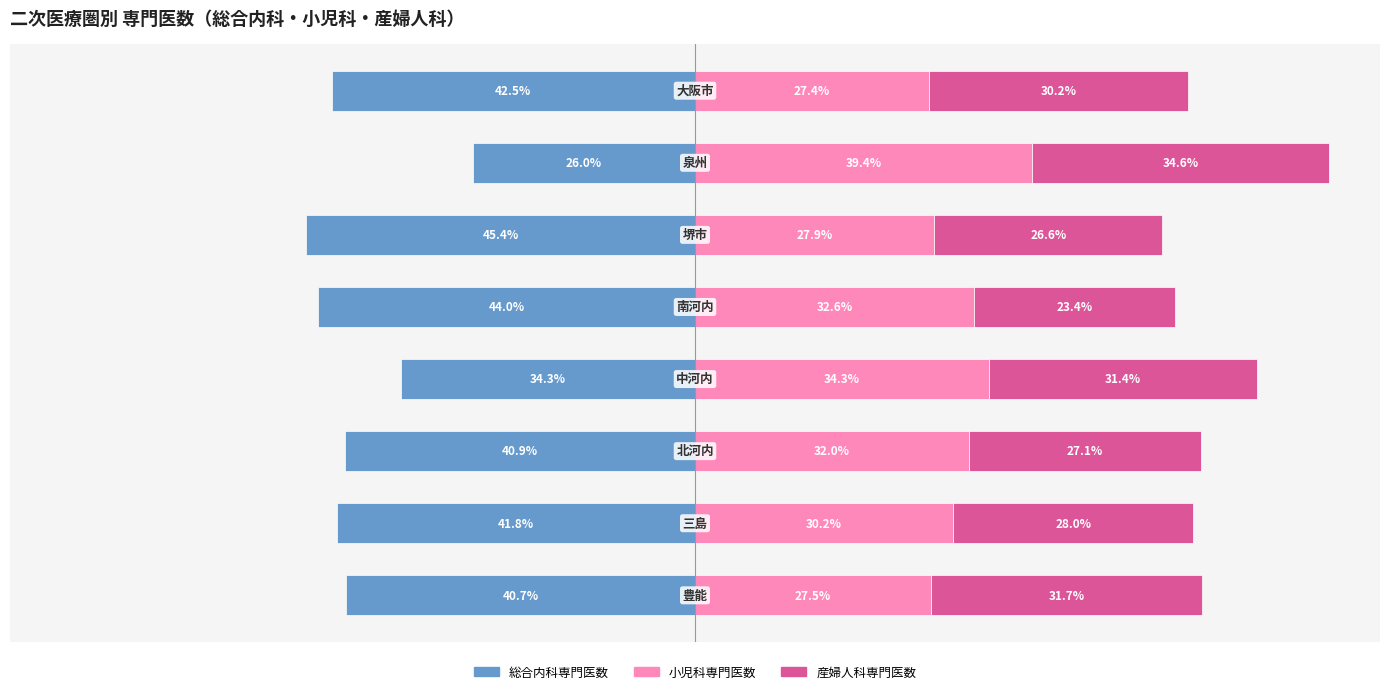

Is it true that 産婦人科専門医数 equals 19.2 at −80?

False